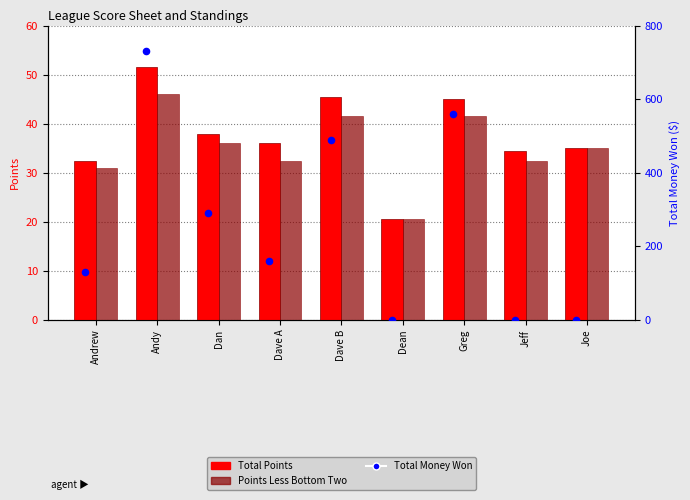

What are all the series names shown in the legend?

Total Points, Points Less Bottom Two, Total Money Won